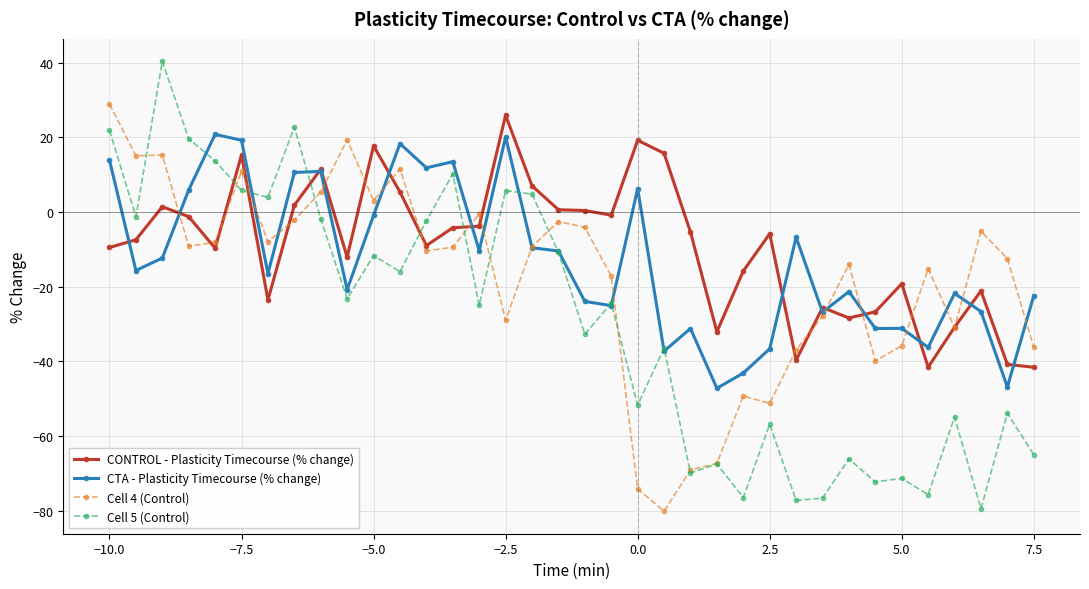

What is the highest value of the CONTROL - Plasticity Timecourse (% change) series?

25.9